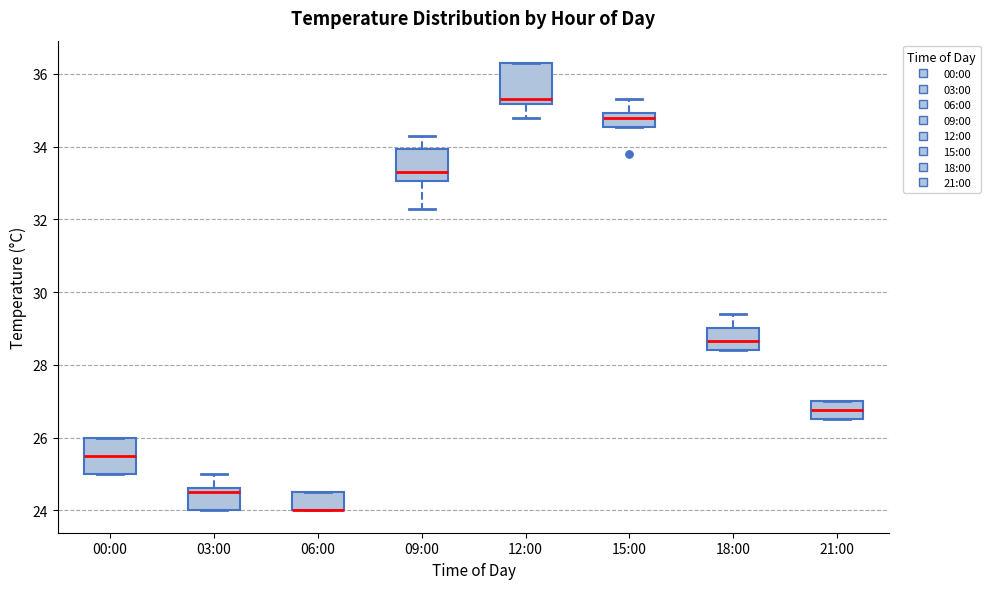

Reading left to right, transcribe this box plot: for each box, give where its median line is, the range the box spans, and where its two whiskers end, as read against the y-axis. The values are not printed on the chart, so give them approximately, as read against the axis.

00:00: median 25.6, box 25.0 to 26.0, whiskers 25.0 to 26.0
03:00: median 24.6 (just below the box's upper edge), box 24.0 to 24.6, whiskers 24.0 to 25.0
06:00: median 24.0 (drawn on the box's lower edge), box 24.0 to 24.6, whiskers 24.0 to 24.6
09:00: median 33.4, box 33.0 to 34.0, whiskers 32.4 to 34.4
12:00: median 35.4, box 35.2 to 36.4, whiskers 34.8 to 36.4
15:00: median 34.8, box 34.6 to 35.0, whiskers 34.6 to 35.4
18:00: median 28.6, box 28.4 to 29.0, whiskers 28.4 to 29.4
21:00: median 26.8, box 26.6 to 27.0, whiskers 26.6 to 27.0